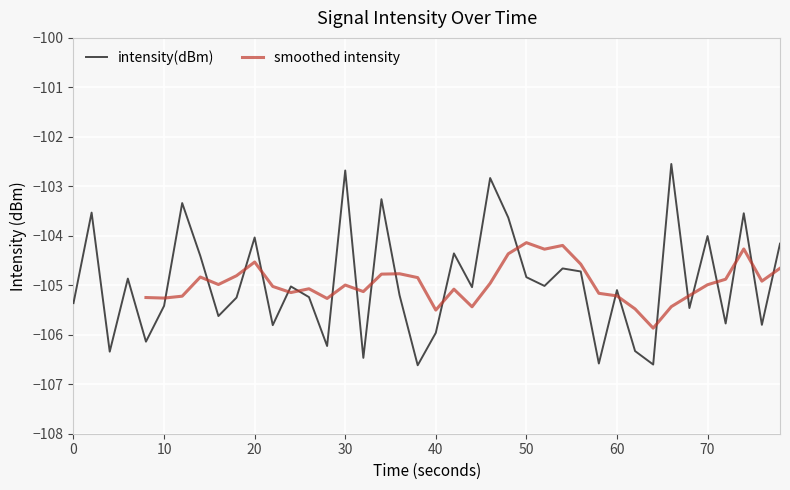

The intensity(dBm) series shows -153.2 at 40. True or false?

False